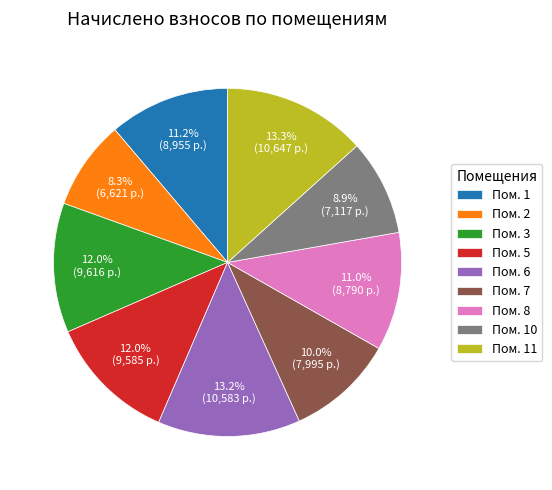

Between Пом. 10 and Пом. 5, which is larger?

Пом. 5